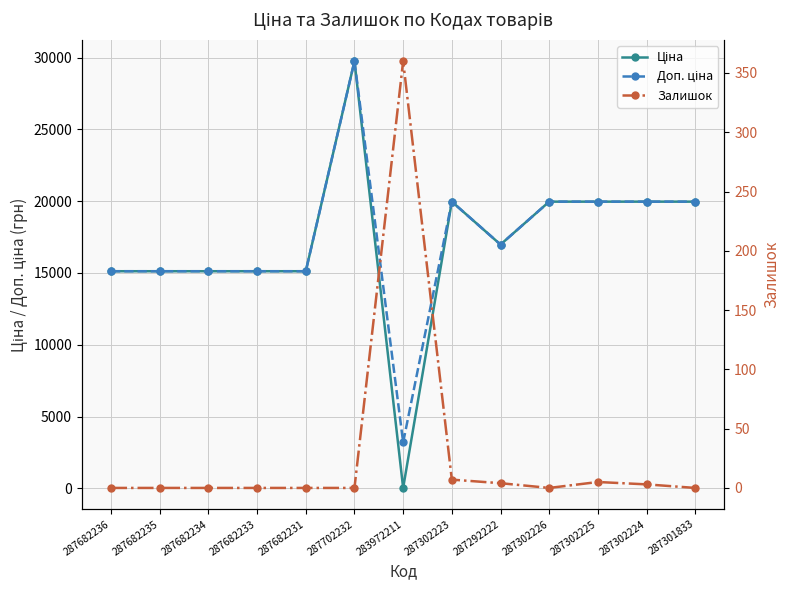

What is the spread (max minus min) of values at 287302223?

19957.2